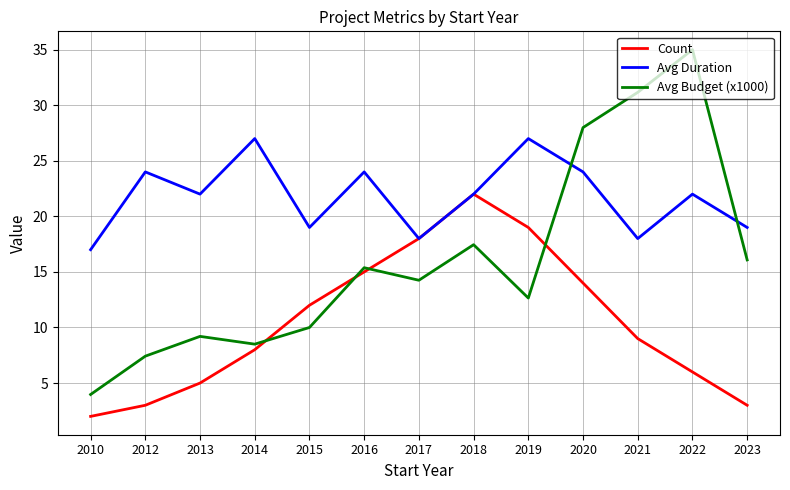

List the series in order of their overall mean, highest first.

Avg Duration, Avg Budget (x1000), Count